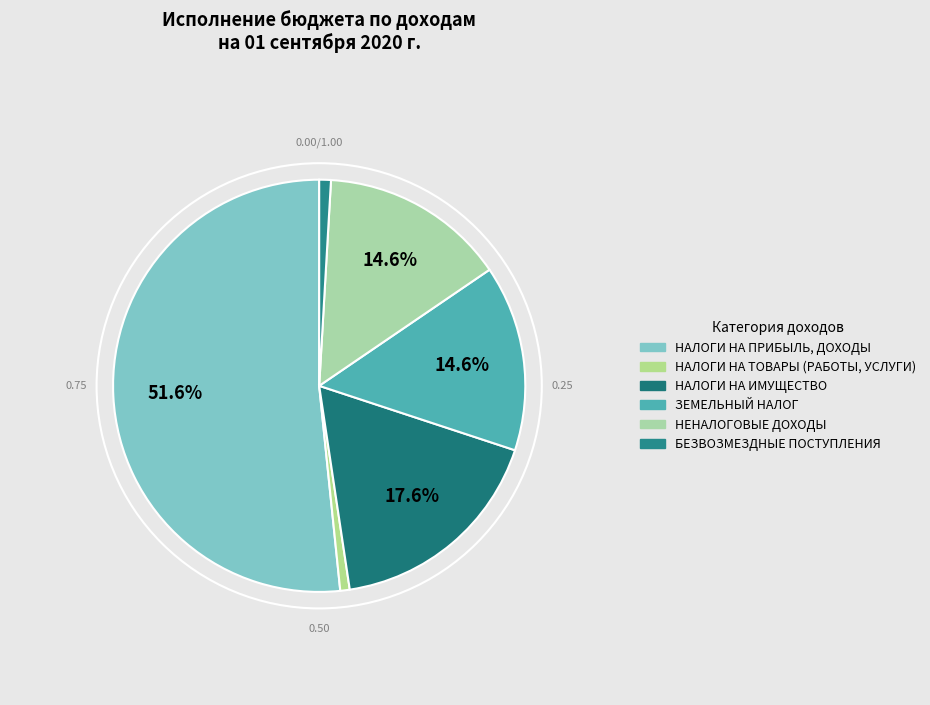

Approximately how many times larger is the value at НЕНАЛОГОВЫЕ ДОХОДЫ compared to БЕЗВОЗМЕЗДНЫЕ ПОСТУПЛЕНИЯ?

15.9